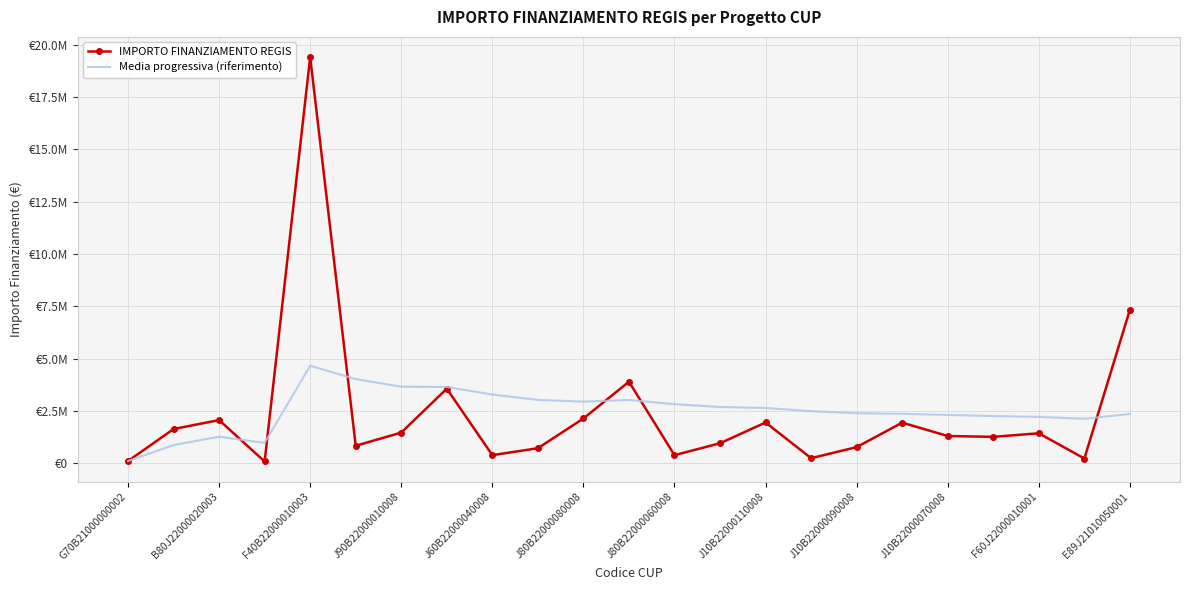

What are all the series names shown in the legend?

IMPORTO FINANZIAMENTO REGIS, Media progressiva (riferimento)